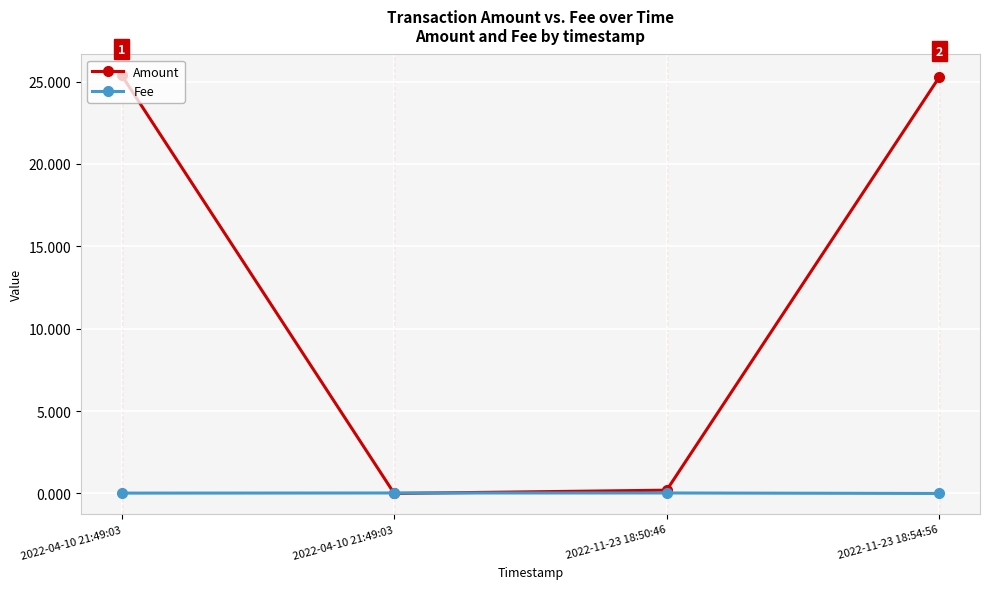

What is the label of the 1st point from the left?

2022-04-10 21:49:03